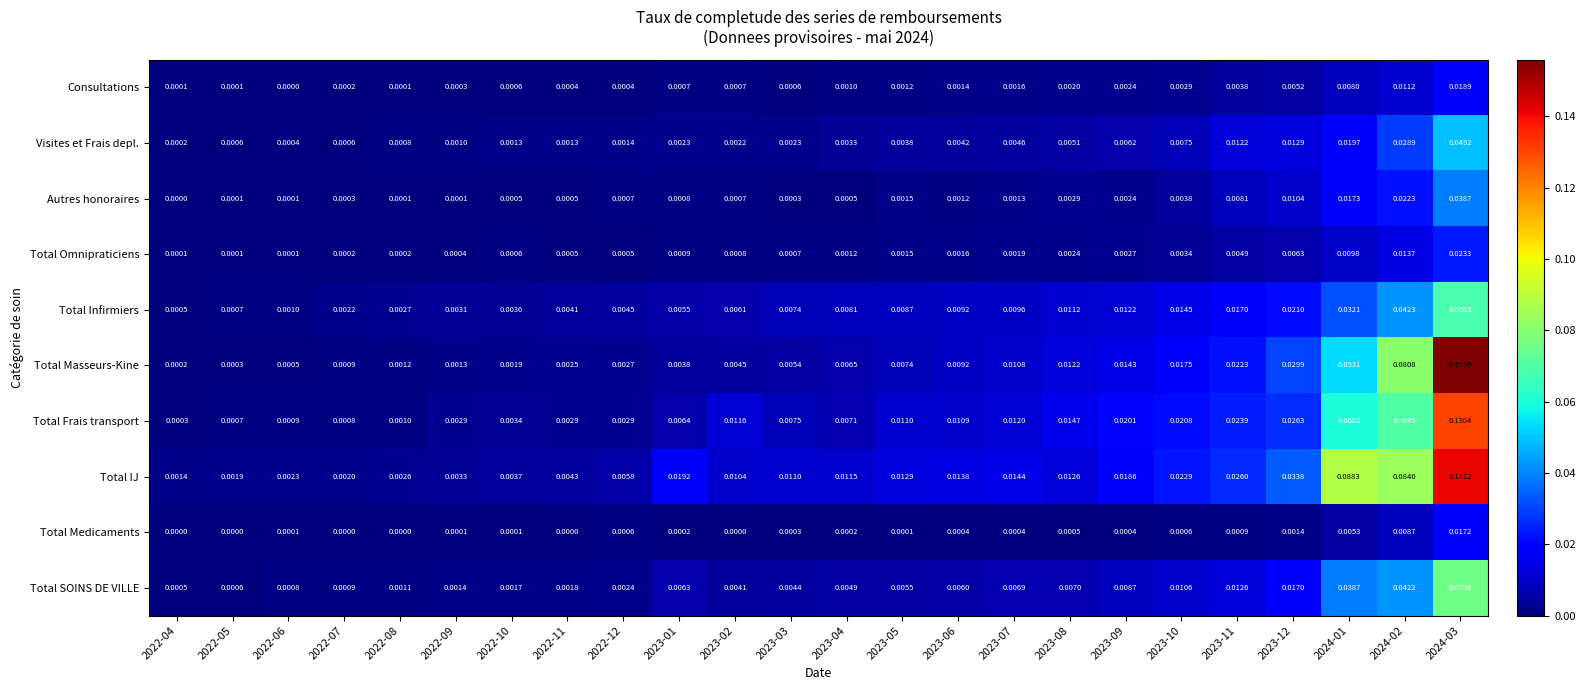

Rank the series by their maximum value, from highest to lowest.

Total Masseurs-Kine, Total IJ, Total Frais transport, Total SOINS DE VILLE, Total Infirmiers, Visites et Frais depl., Autres honoraires, Total Omnipraticiens, Consultations, Total Medicaments